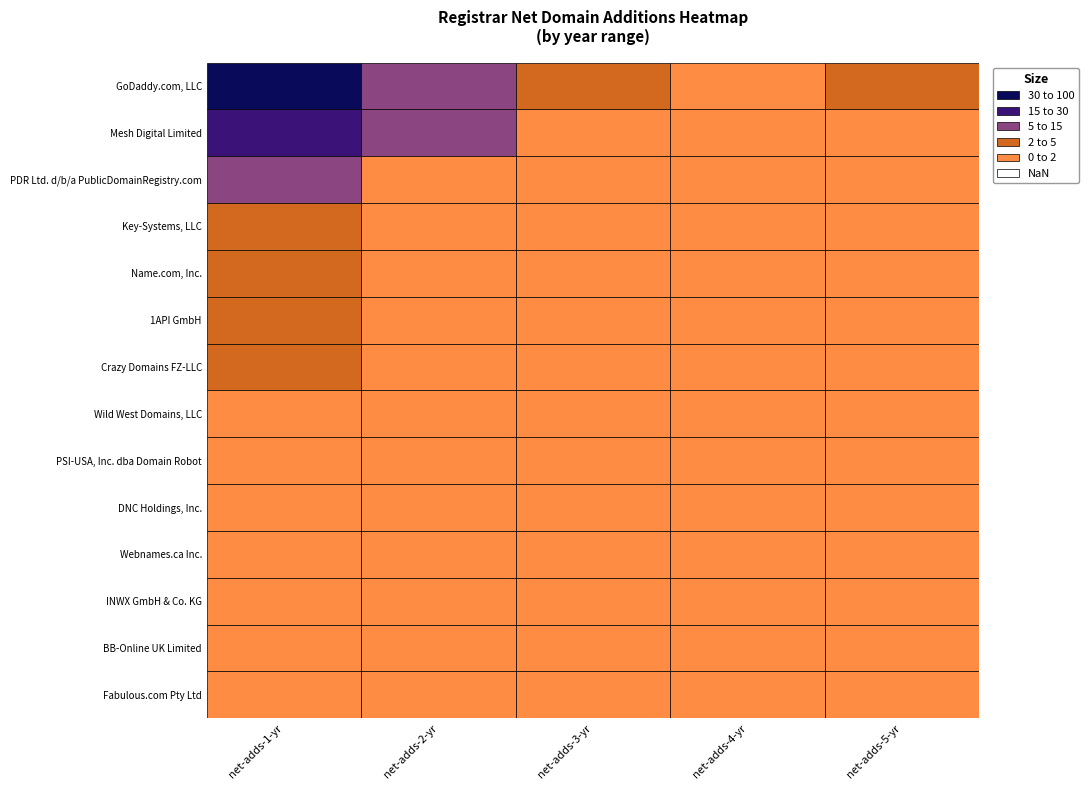

Is it true that Key-Systems, LLC equals 1 at net-adds-2-yr?

False